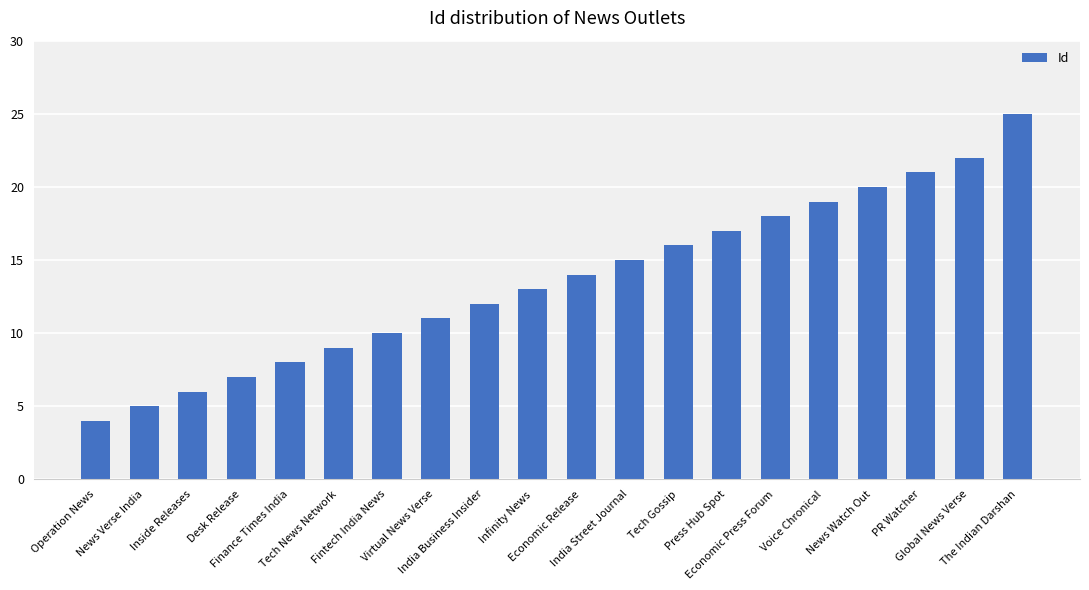

Reading left to right, transcribe all the data shown in this chart.

Operation News=4	News Verse India=5	Inside Releases=6	Desk Release=7	Finance Times India=8	Tech News Network=9	Fintech India News=10	Virtual News Verse=11	India Business Insider=12	Infinity News=13	Economic Release=14	India Street Journal=15	Tech Gossip=16	Press Hub Spot=17	Economic Press Forum=18	Voice Chronical=19	News Watch Out=20	PR Watcher=21	Global News Verse=22	The Indian Darshan=25